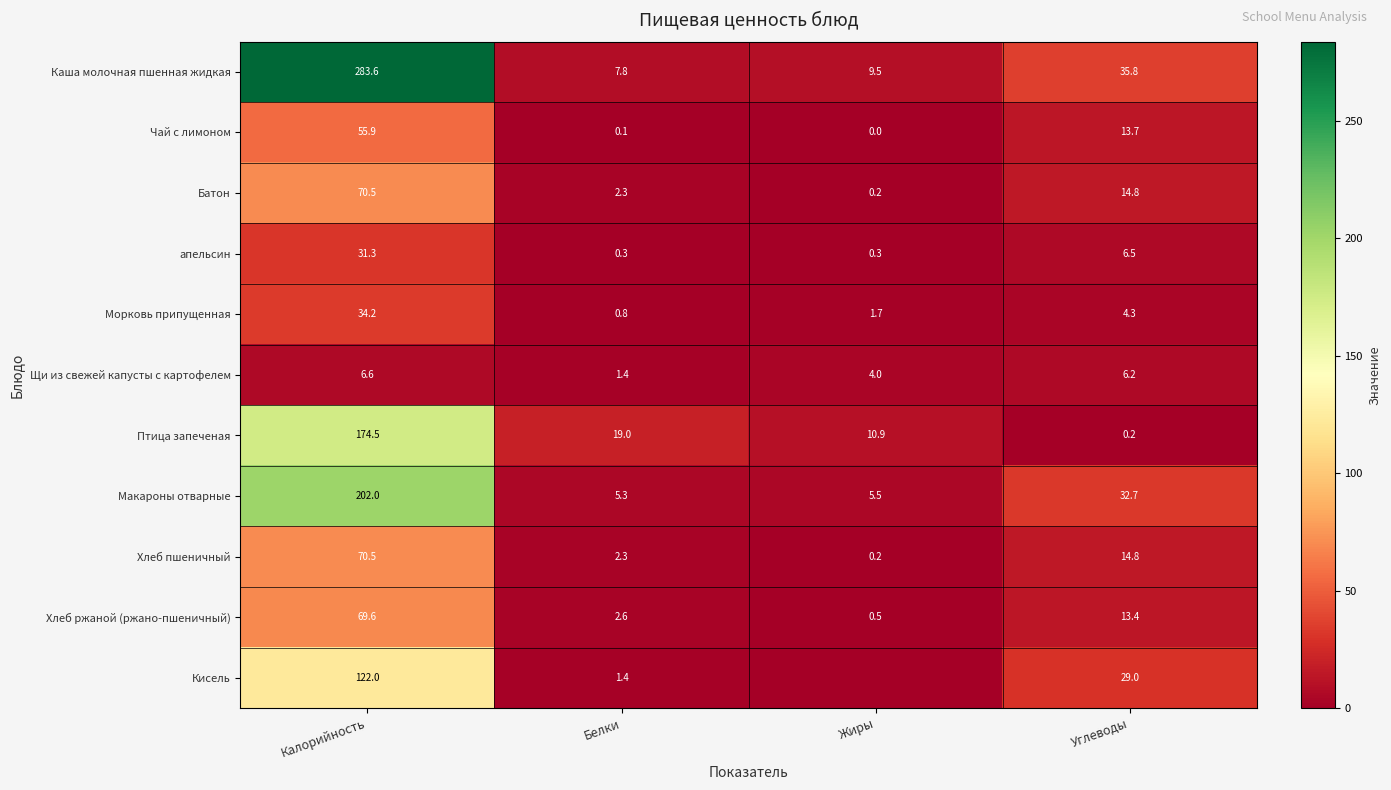

Which category has the lowest value in the Хлеб пшеничный series?

Жиры